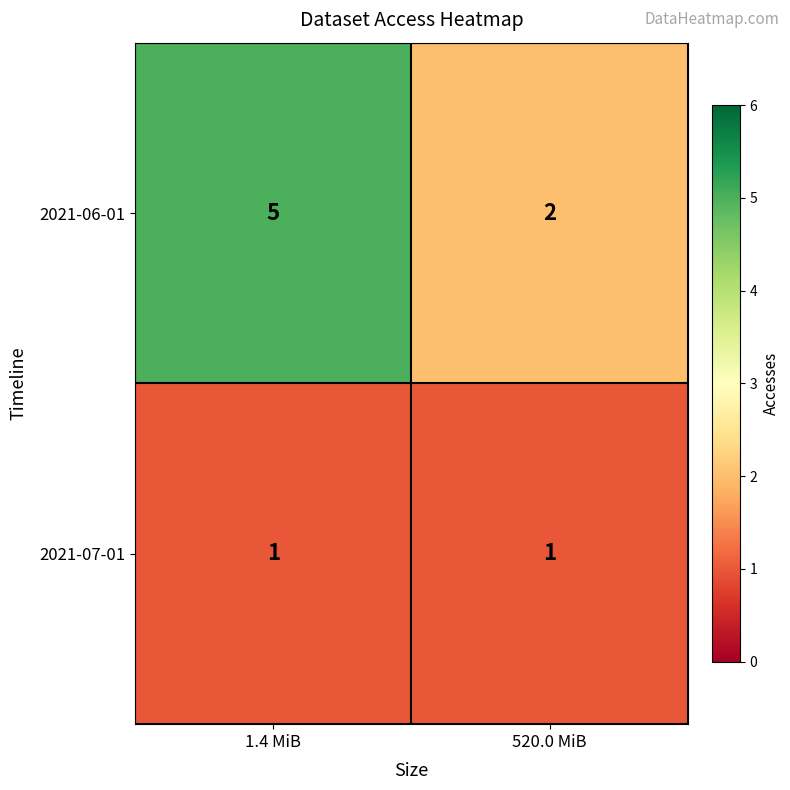

Rank the series by their average value, from lowest to highest.

2021-07-01, 2021-06-01